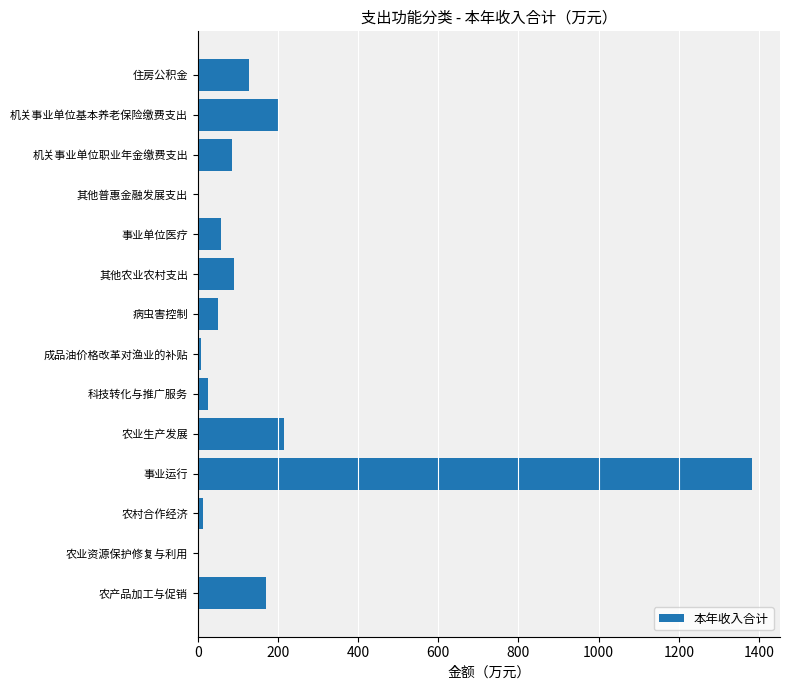

What is the greatest value displayed?

1383.1